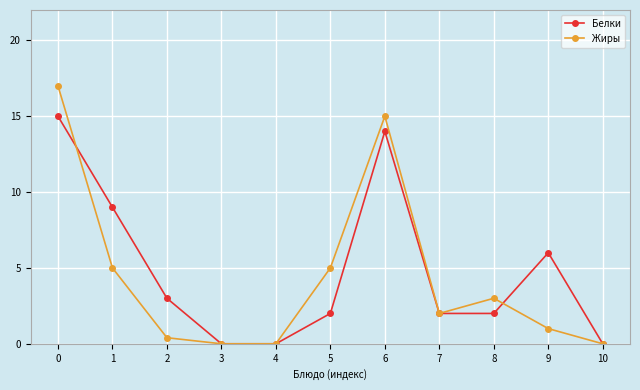

The value of Белки at 7 is 2.0. True or false?

True